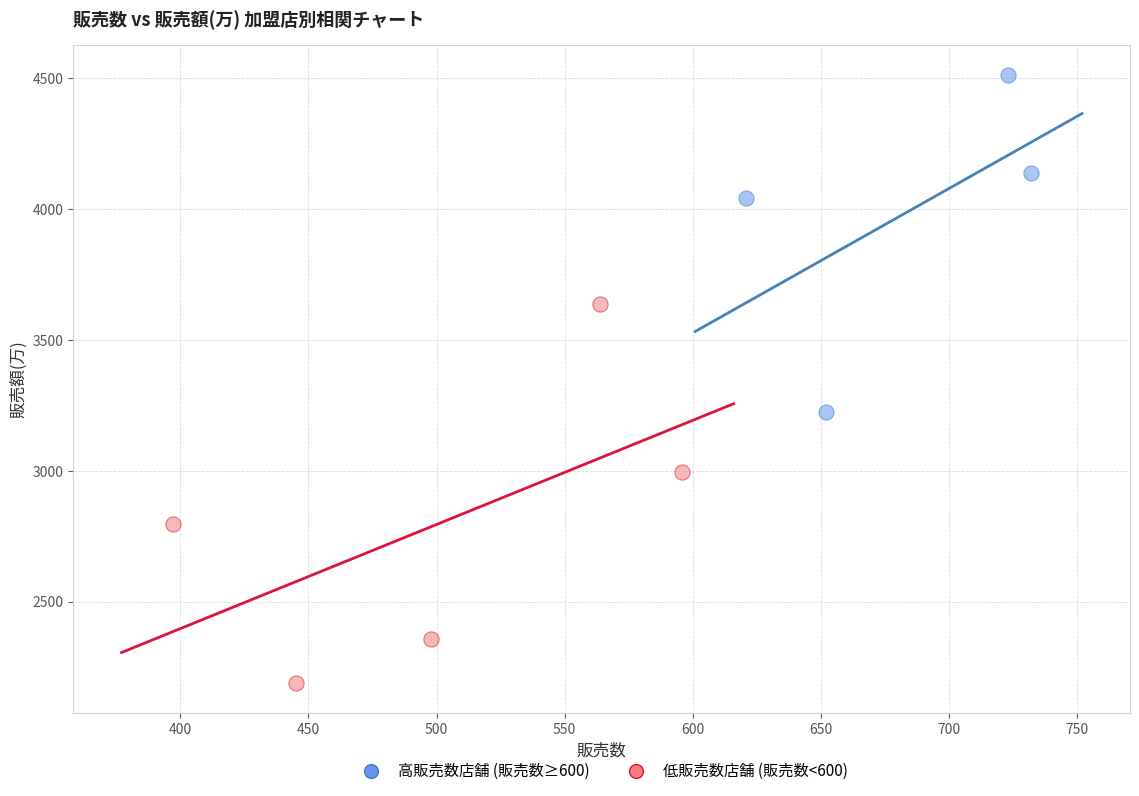

Which series contains the lowest Y value?

低販売数店舗 (販売数<600)